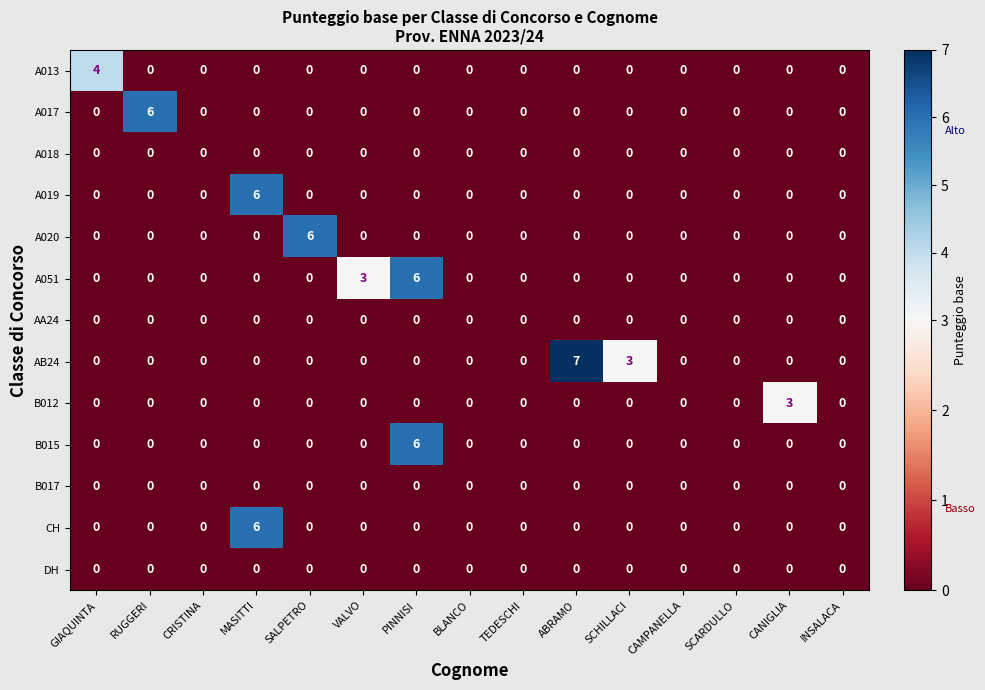

What is the difference between the second highest and second lowest values in the A051 series?

3